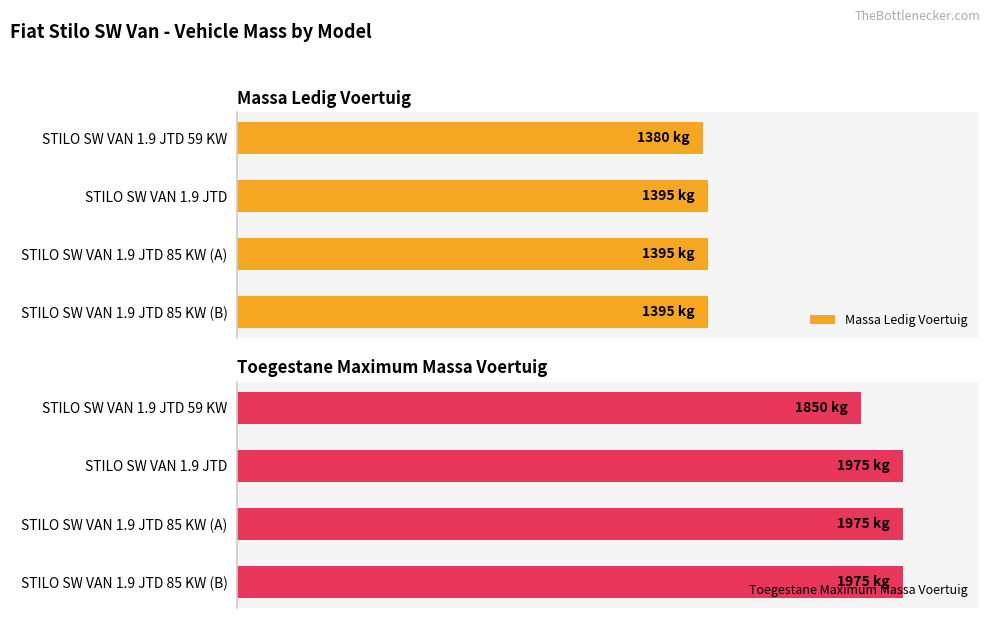

Between 1 and 0, which is larger?

1